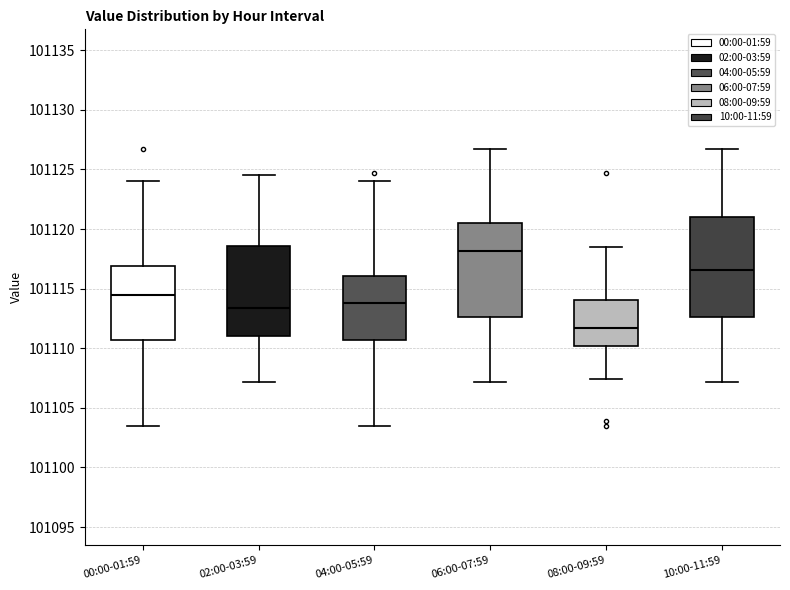

Reading left to right, transcribe this box plot: for each box, give where its median line is, the range the box spans, and where its two whiskers end, as read against the y-axis. The values are not printed on the chart, so give them approximately, as read against the axis.

00:00-01:59: median 101114.5, box 101110.5 to 101117.0, whiskers 101103.5 to 101124.0
02:00-03:59: median 101113.5, box 101111.0 to 101118.5, whiskers 101107.0 to 101124.5
04:00-05:59: median 101114.0, box 101110.5 to 101116.0, whiskers 101103.5 to 101124.0
06:00-07:59: median 101118.0, box 101112.5 to 101120.5, whiskers 101107.0 to 101127.0
08:00-09:59: median 101111.5, box 101110.0 to 101114.0, whiskers 101107.5 to 101118.5
10:00-11:59: median 101116.5, box 101112.5 to 101121.0, whiskers 101107.0 to 101127.0